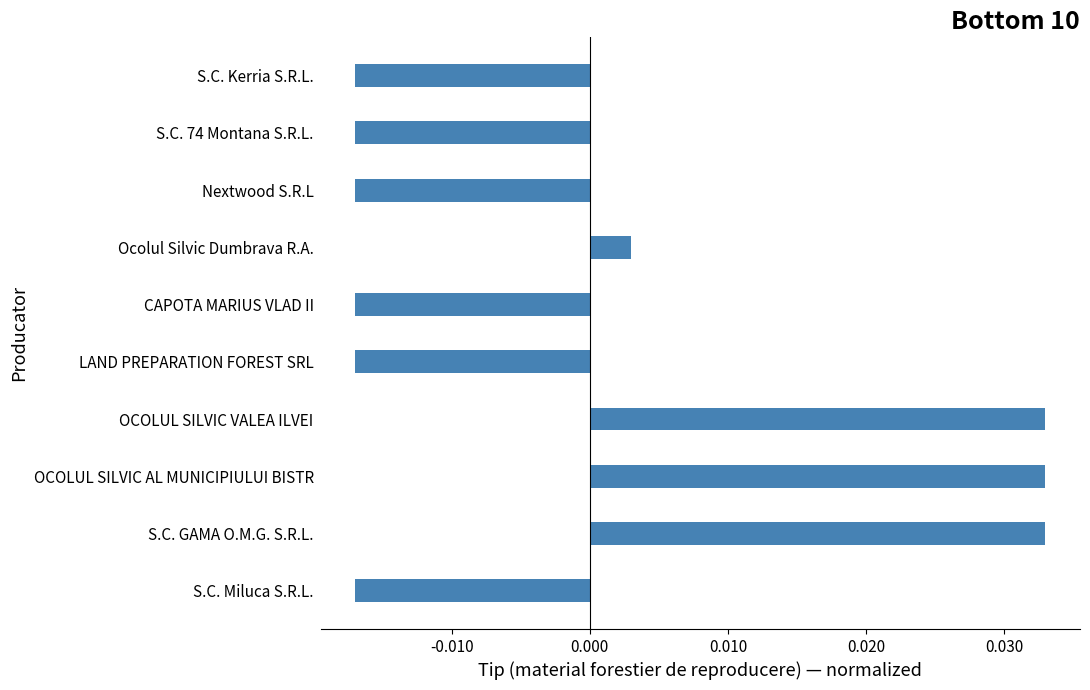

Where is the data nearest to the value 0?

Ocolul Silvic Dumbrava R.A.